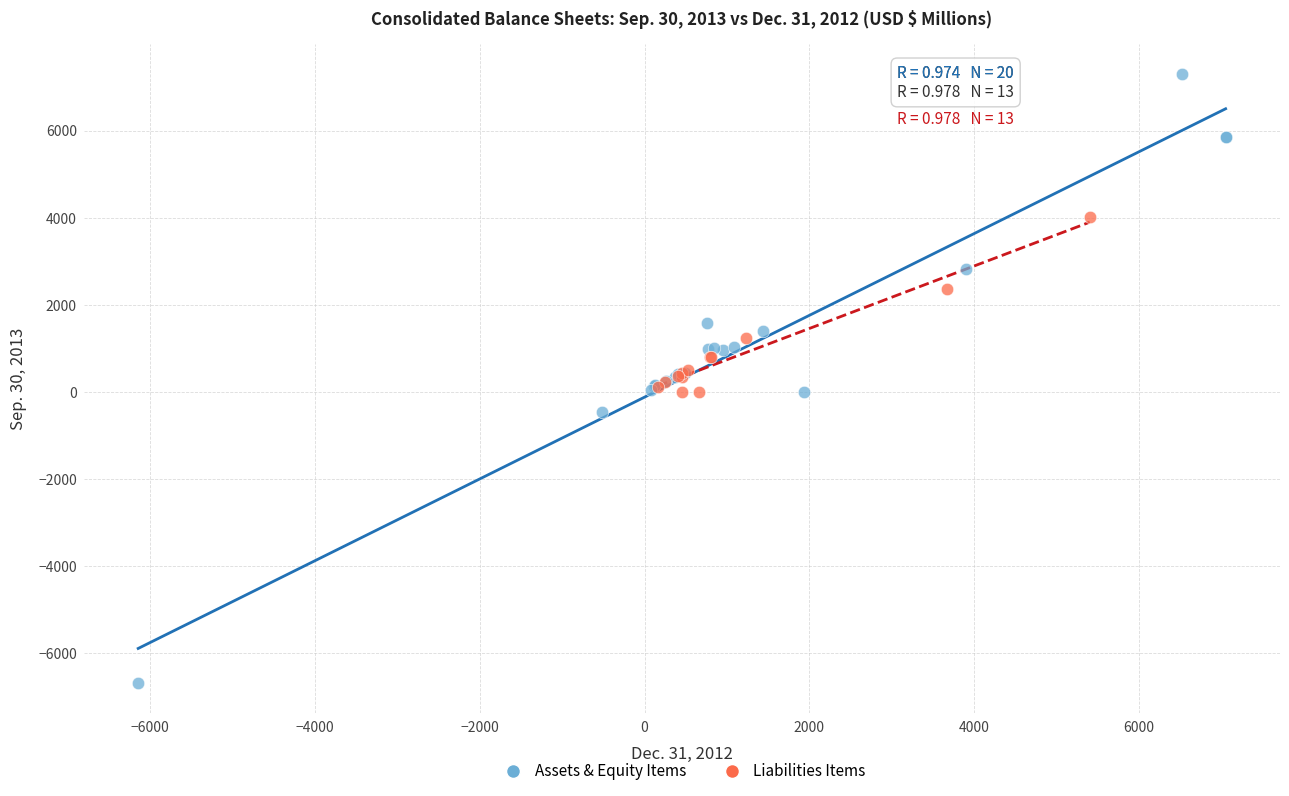

Which series contains the lowest Y value?

Assets & Equity Items